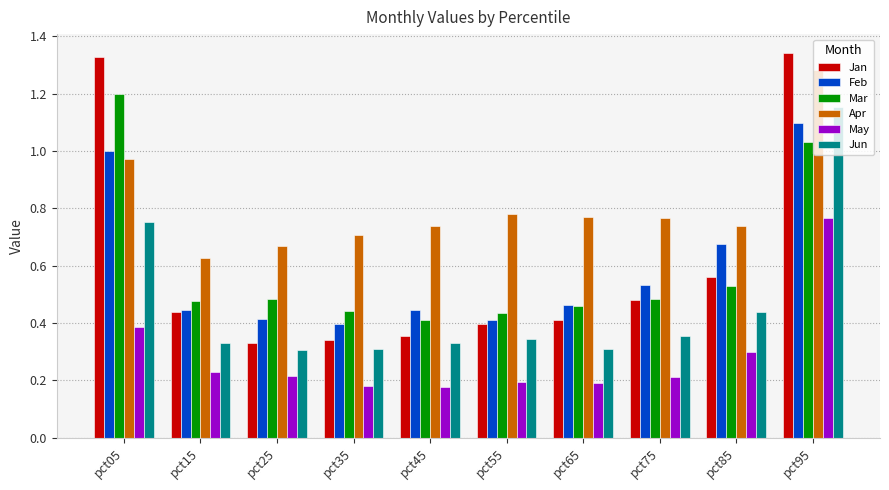

What is the sum of all Jun values?

4.6